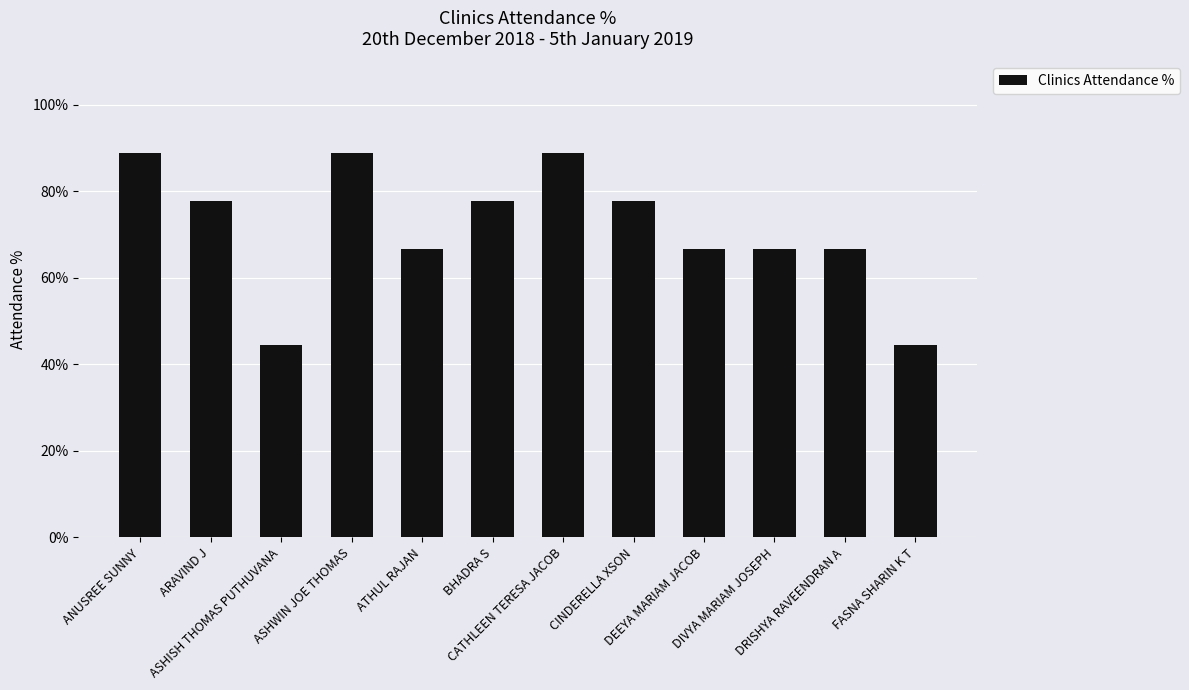

Read the value at ARAVIND J.

77.8